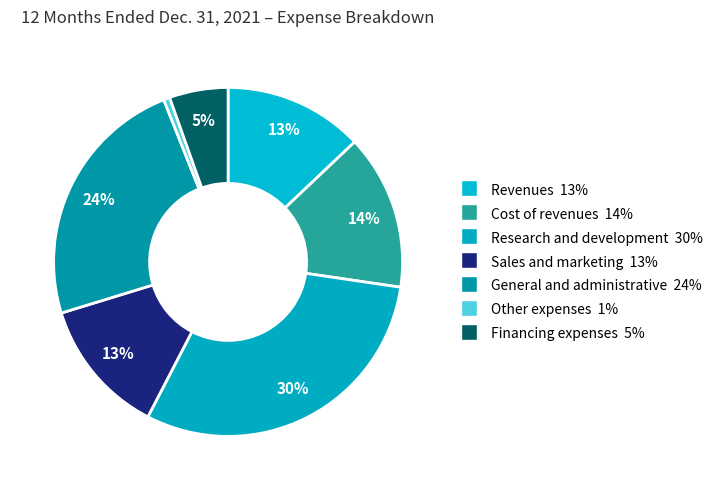

What percentage is NOT represented by Other expenses?

99.4%